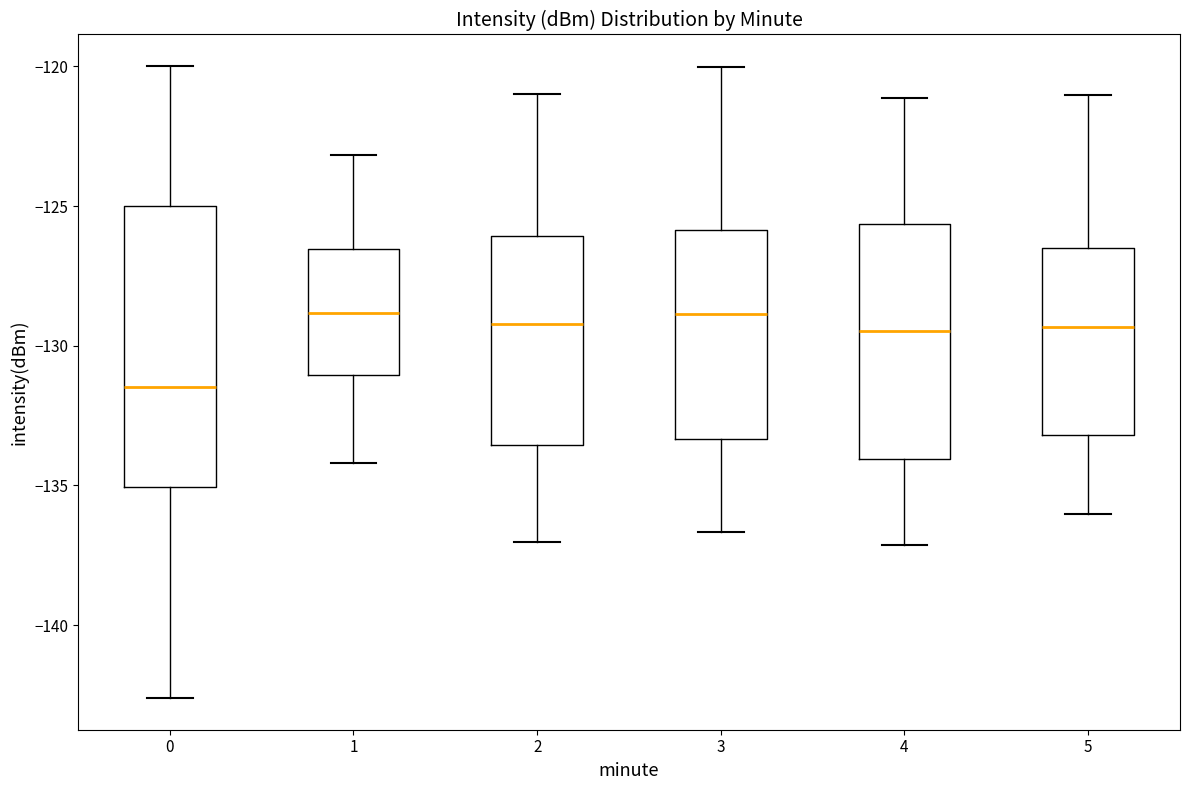

Reading left to right, transcribe this box plot: for each box, give where its median line is, the range the box spans, and where its two whiskers end, as read against the y-axis. The values are not printed on the chart, so give them approximately, as read against the axis.

0: median -131.5, box -135.0 to -125.0, whiskers -142.5 to -120.0
1: median -129.0, box -131.0 to -126.5, whiskers -134.0 to -123.0
2: median -129.0, box -133.5 to -126.0, whiskers -137.0 to -121.0
3: median -129.0, box -133.5 to -126.0, whiskers -136.5 to -120.0
4: median -129.5, box -134.0 to -125.5, whiskers -137.0 to -121.0
5: median -129.5, box -133.0 to -126.5, whiskers -136.0 to -121.0